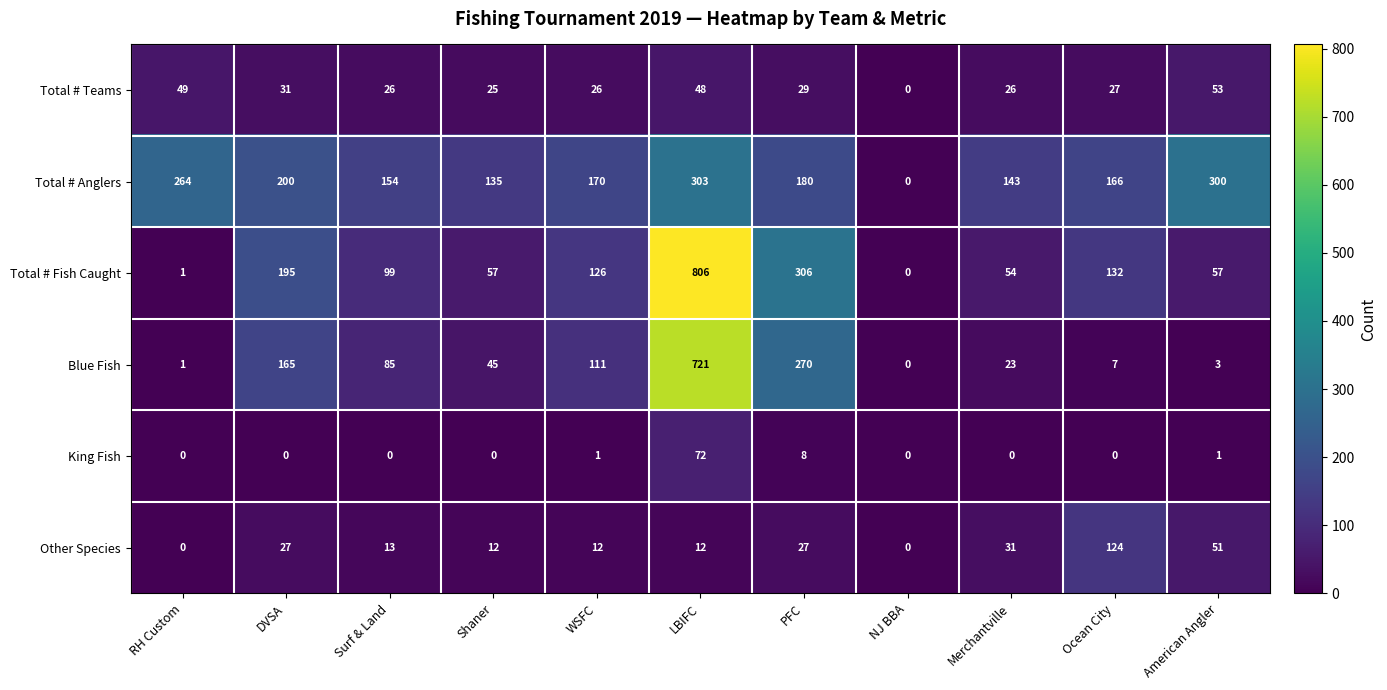

How many values in the Total # Teams series are below 27?

5